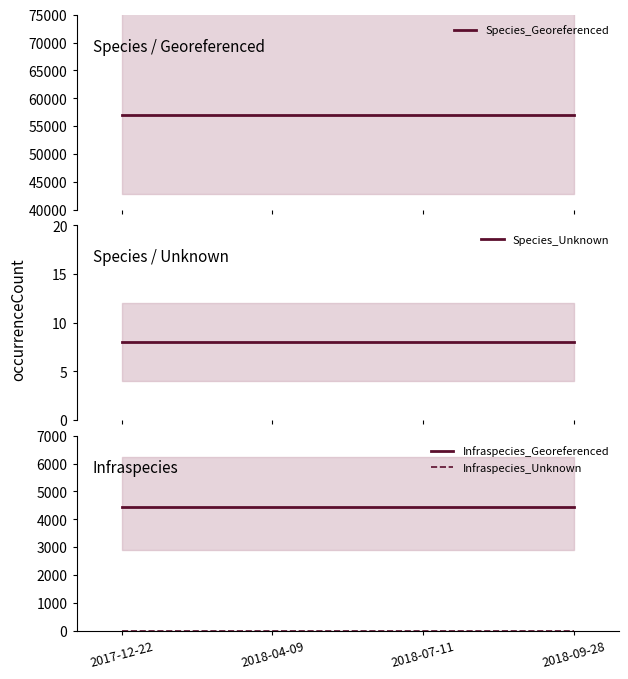

What is the label of the 1st point from the left?

2017-12-22